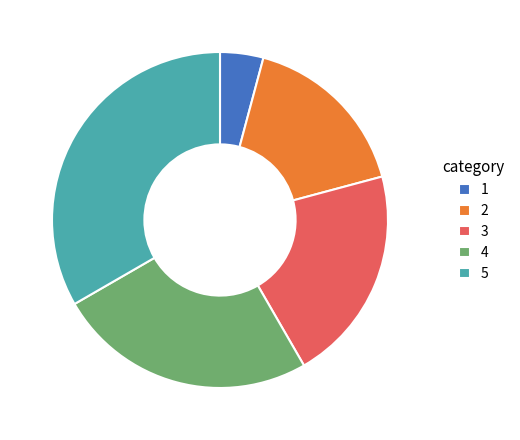

The 1 slice represents 4% of the pie. True or false?

True